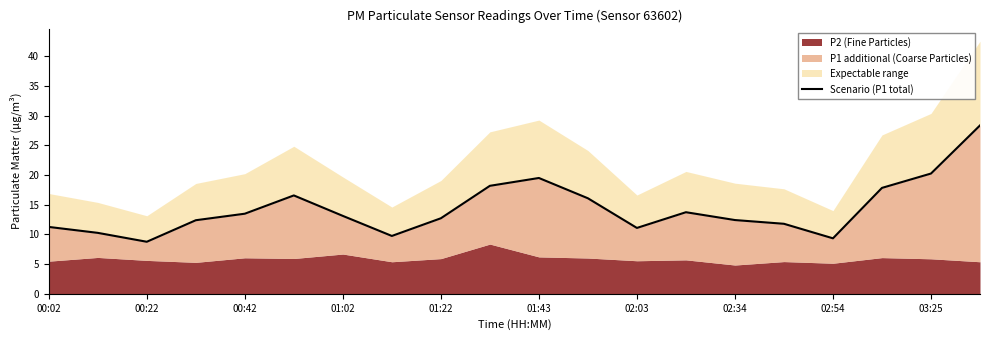

Does the chart display data point markers on the line(s)?

No